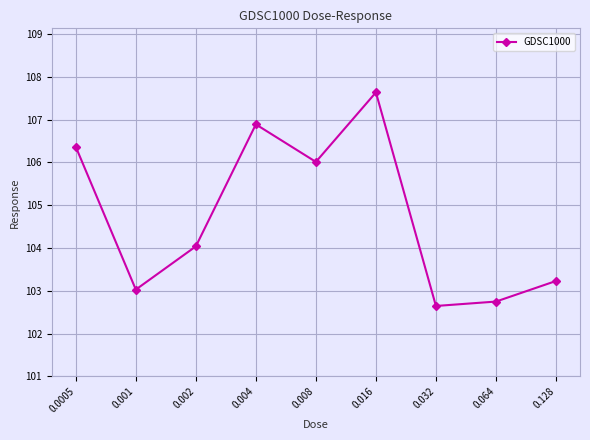

How many lines are shown in the chart?

1